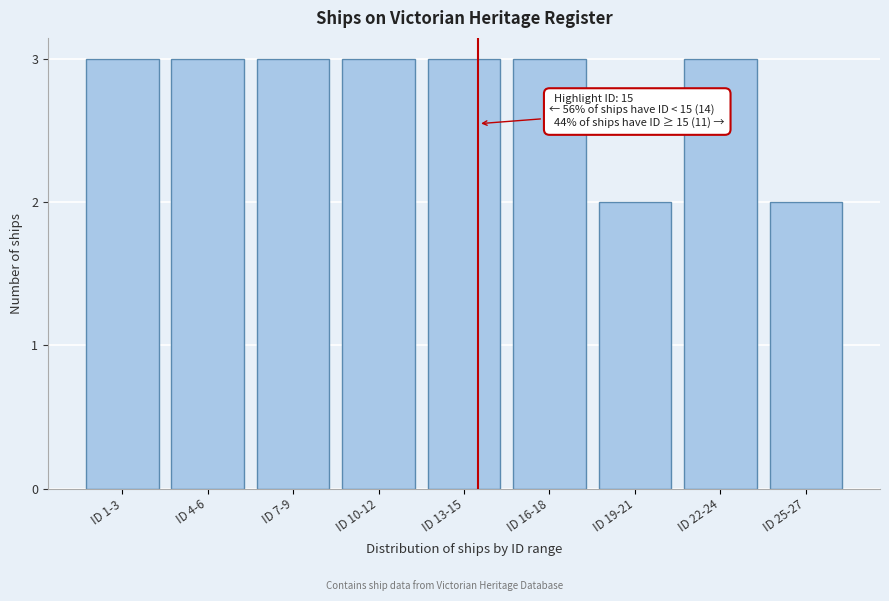

Reading left to right, list all the values displayed in this chart.

3	3	3	3	3	3	2	3	2